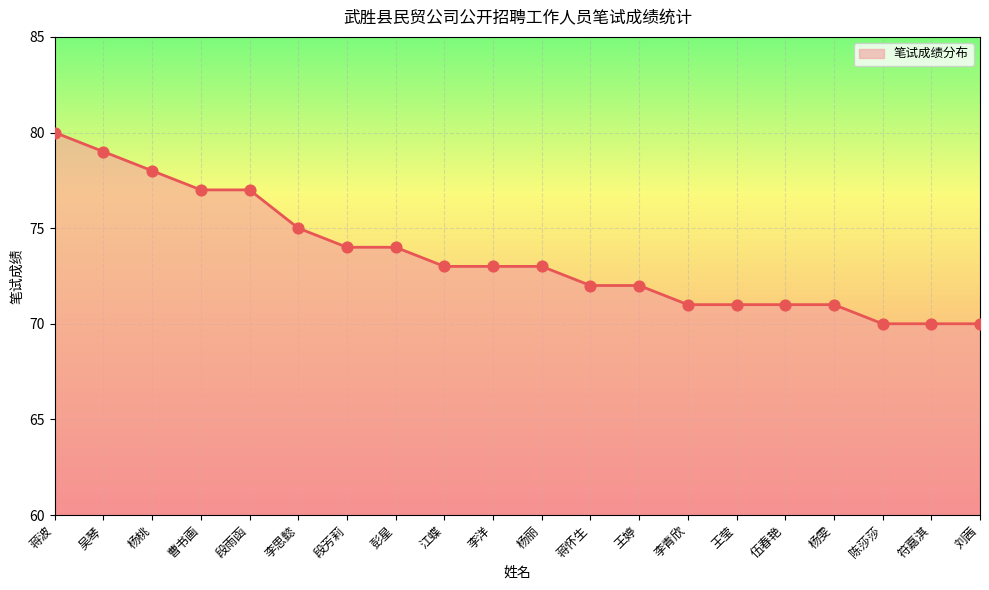

What is the change in value from 李洋 to 符嘉淇?

-3